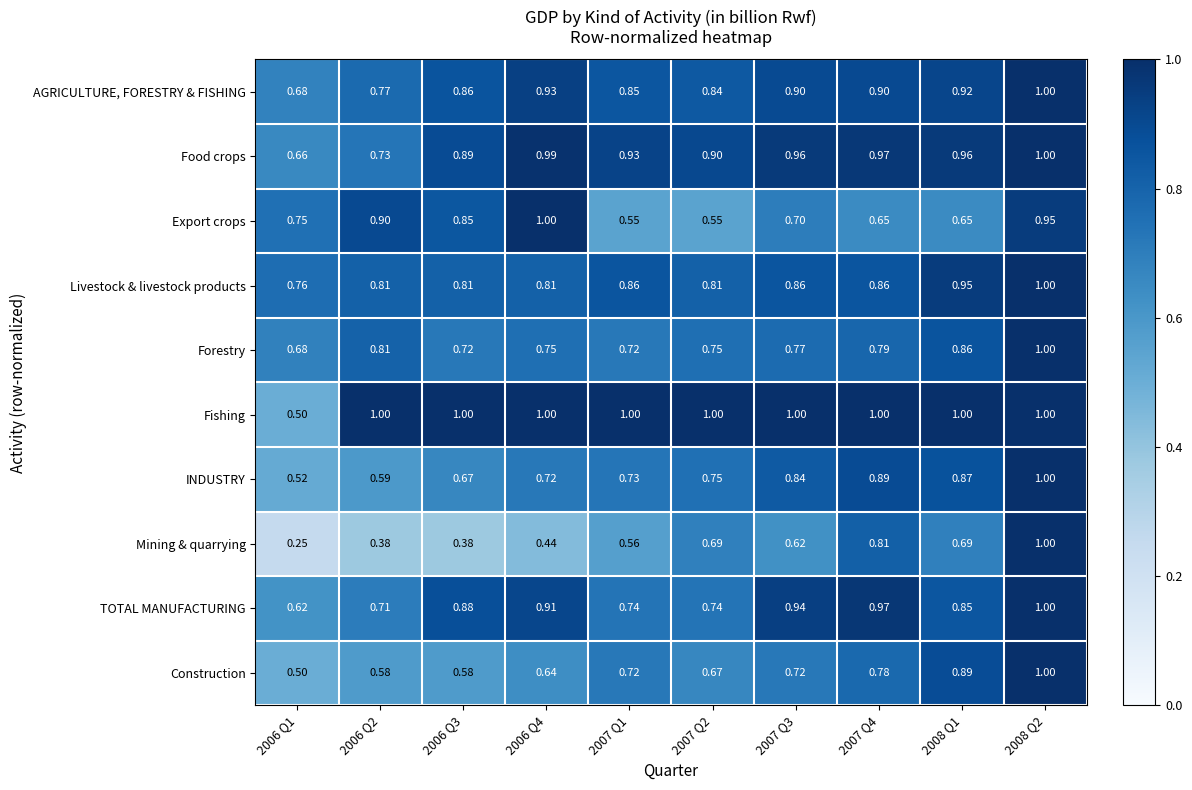

Is the value of AGRICULTURE, FORESTRY & FISHING at 2006 Q4 greater than the value of Construction at 2008 Q1?

Yes